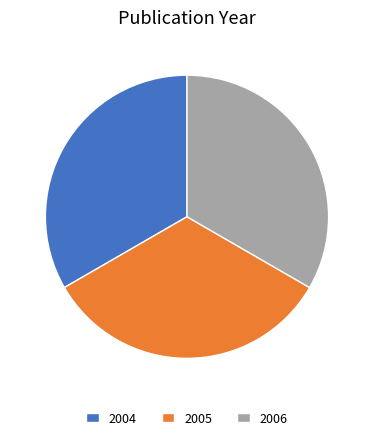

Is it true that 2004 is 33% of the pie?

True